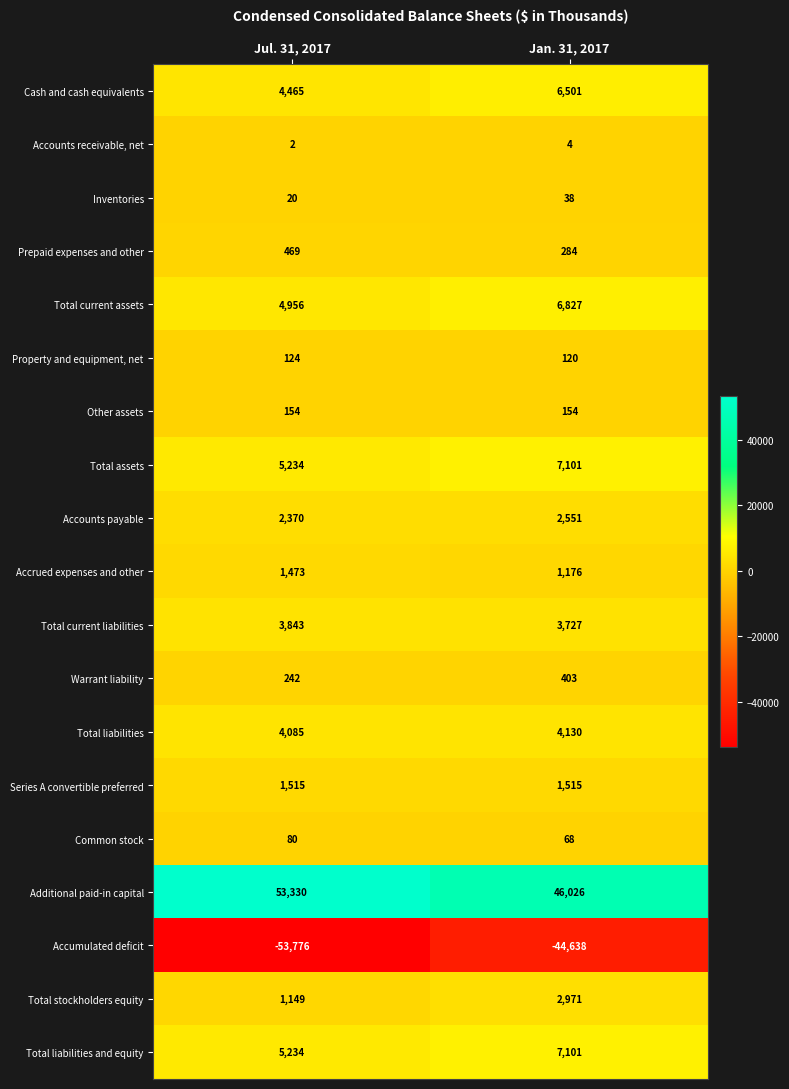

At which category is the sum across all series the highest?

Jan. 31, 2017